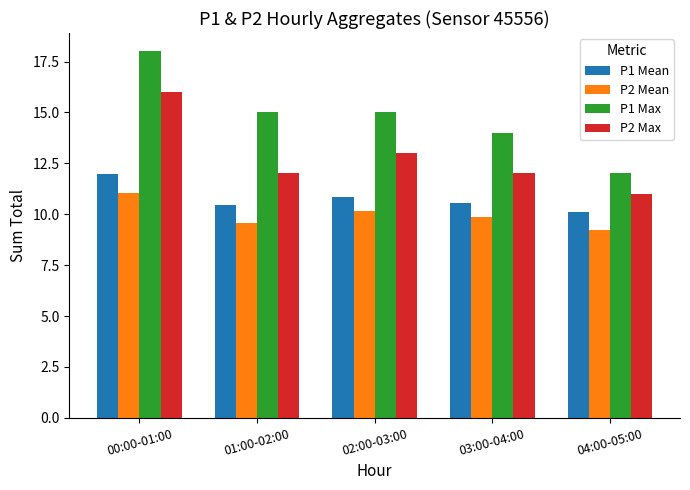

What position from the left is 00:00-01:00?

1